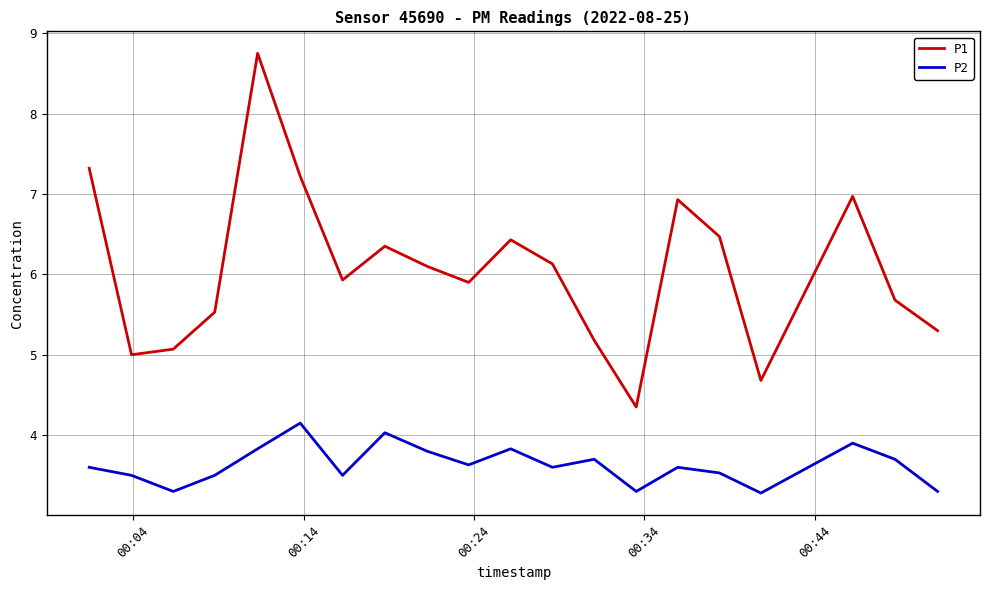

Which series has the largest range (max minus min)?

P1